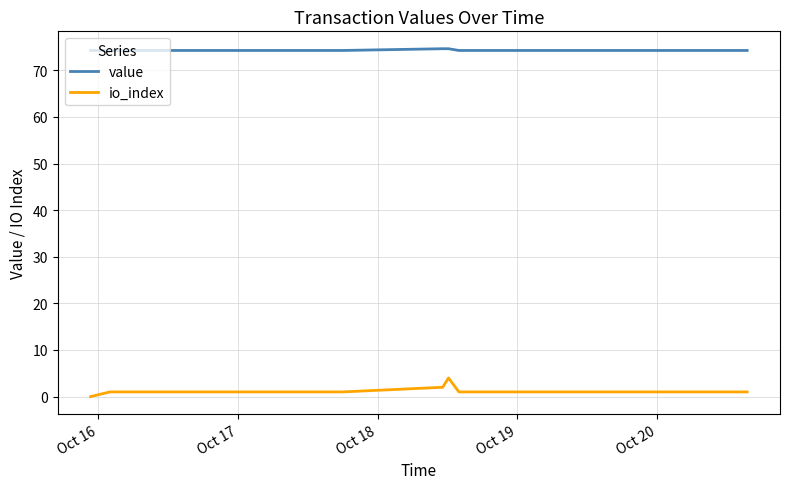

The value series shows 74.3 at Oct 20. True or false?

True